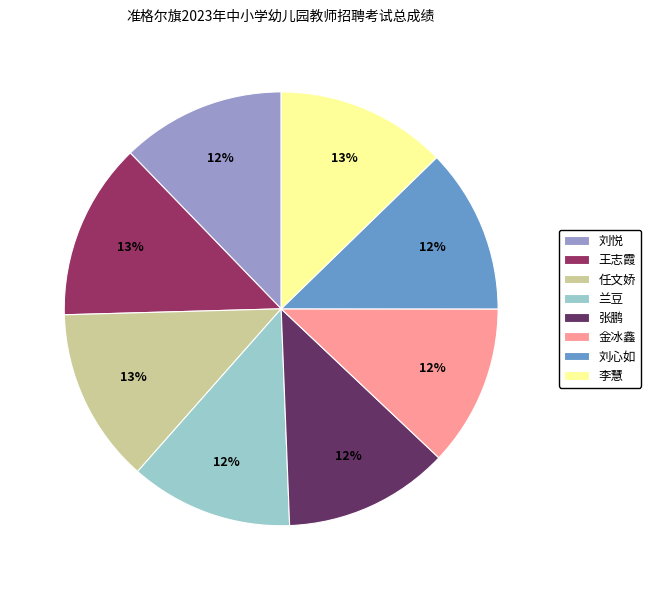

Count the number of slices in the pie.

8